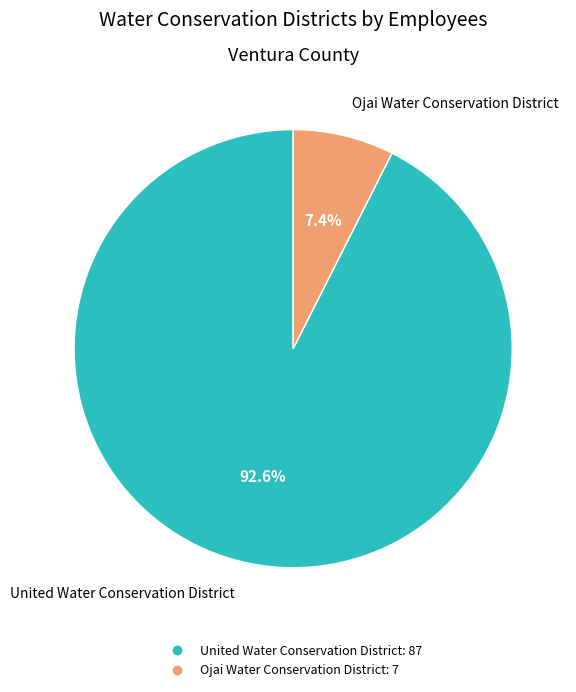

To the nearest percent, what portion does Ojai Water Conservation District represent?

7%